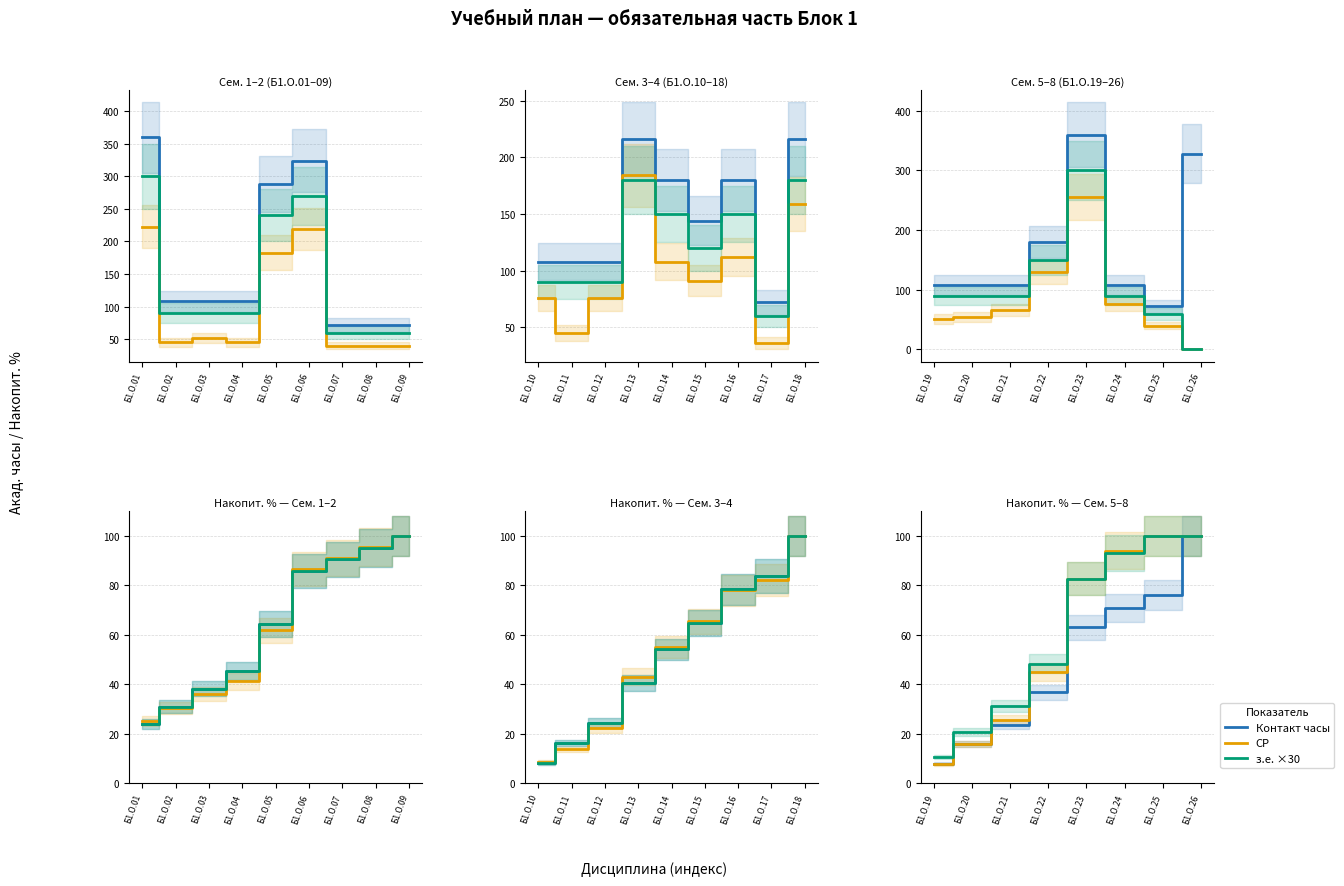

True or false: з.е. ×30 and СР intersect in this chart.

True